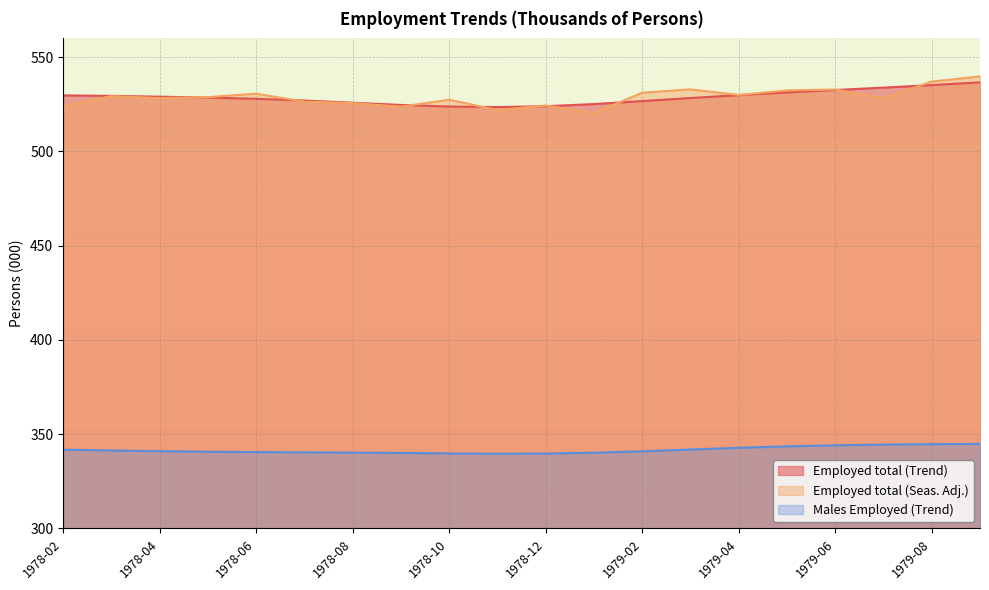

Reading right to left, transcribe all the data shown in this chart.

Employed total (Trend): 536.7	535.2	533.9	532.6	531.3	529.9	528.4	526.7	525.2	524.0	523.6	523.9	524.7	525.9	527.0	528.0	528.6	529.1	529.5	529.8
Employed total (Seas. Adj.): 539.9	537.1	528.3	532.9	532.4	530.0	533.0	531.2	520.4	524.4	522.0	527.5	523.8	525.7	526.4	530.7	528.9	528.3	529.4	524.1
Males Employed (Trend): 344.8	344.7	344.5	344.1	343.6	342.8	341.9	340.9	340.2	339.8	339.7	339.8	340.1	340.3	340.4	340.5	340.7	341.0	341.4	341.8